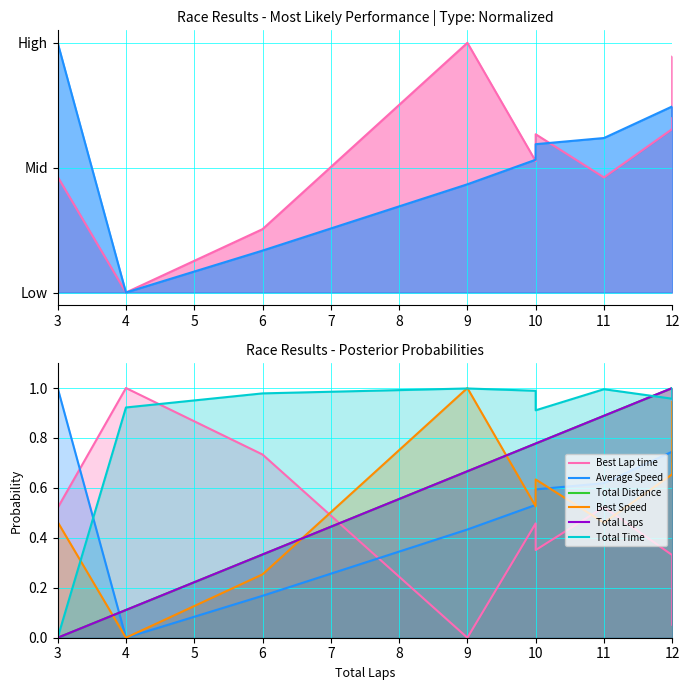

Reading left to right, transcribe all the data shown in this chart.

Best Lap time: 0.5	1.0	0.7	0.0	0.5	0.4	0.5	0.3	0.1
Average Speed: 1.0	0.0	0.2	0.4	0.5	0.6	0.6	0.7	0.7
Total Distance: 0.0	0.1	0.3	0.7	0.8	0.8	0.9	1.0	1.0
Best Speed: 0.5	0.0	0.3	1.0	0.5	0.6	0.5	0.7	0.9
Total Laps: 0.0	0.1	0.3	0.7	0.8	0.8	0.9	1.0	1.0
Total Time: 0.0	0.9	1.0	1.0	1.0	0.9	1.0	1.0	1.0